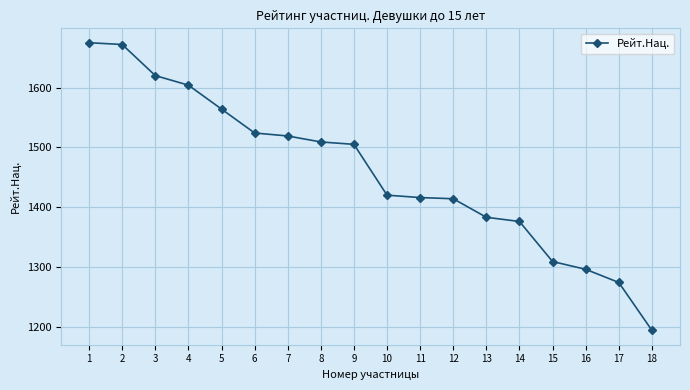

What is the change in value from 5 to 15?

-255